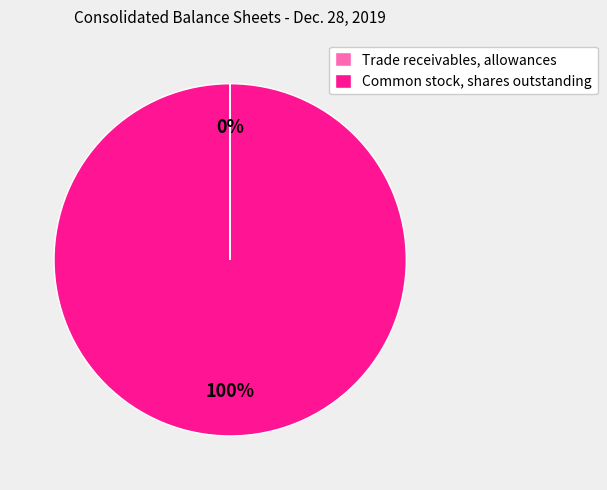

The Common stock, shares outstanding slice represents 93% of the pie. True or false?

False